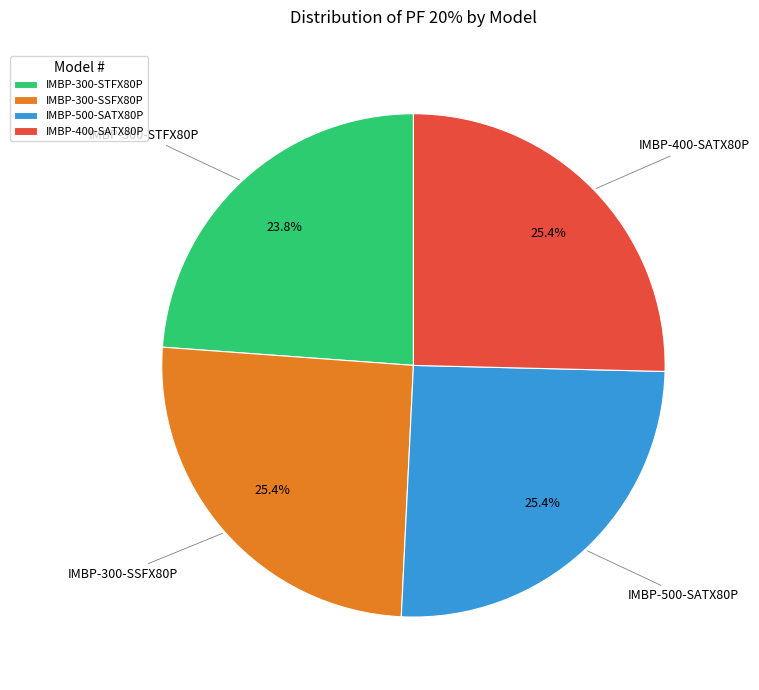

Do IMBP-500-SATX80P and IMBP-400-SATX80P together represent more than half of the pie?

Yes